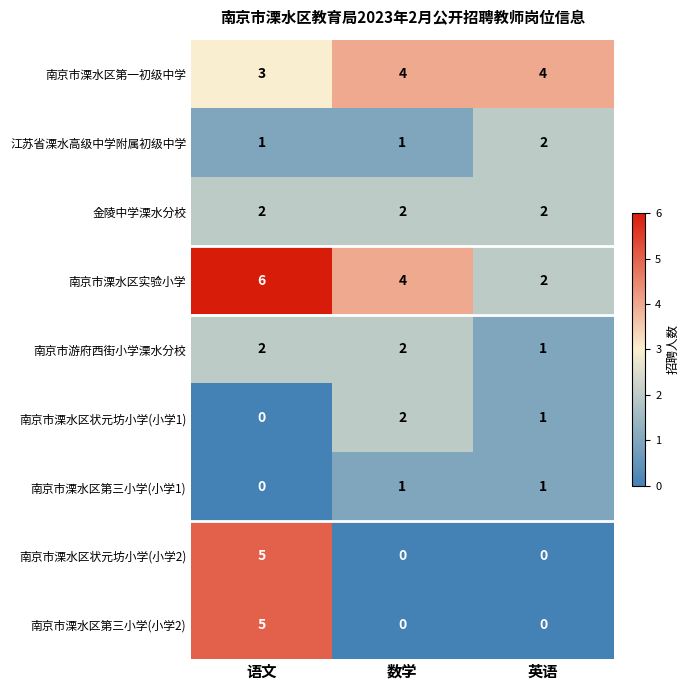

Which label corresponds to the largest value in the chart?

语文